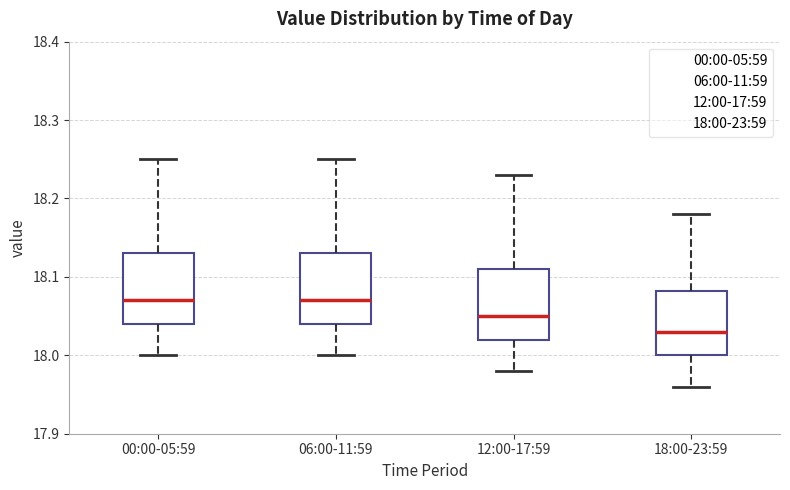

Reading left to right, transcribe this box plot: for each box, give where its median line is, the range the box spans, and where its two whiskers end, as read against the y-axis. The values are not printed on the chart, so give them approximately, as read against the axis.

00:00-05:59: median 18.07, box 18.04 to 18.13, whiskers 18.00 to 18.25
06:00-11:59: median 18.07, box 18.04 to 18.13, whiskers 18.00 to 18.25
12:00-17:59: median 18.05, box 18.02 to 18.11, whiskers 17.98 to 18.23
18:00-23:59: median 18.03, box 18.00 to 18.08, whiskers 17.96 to 18.18